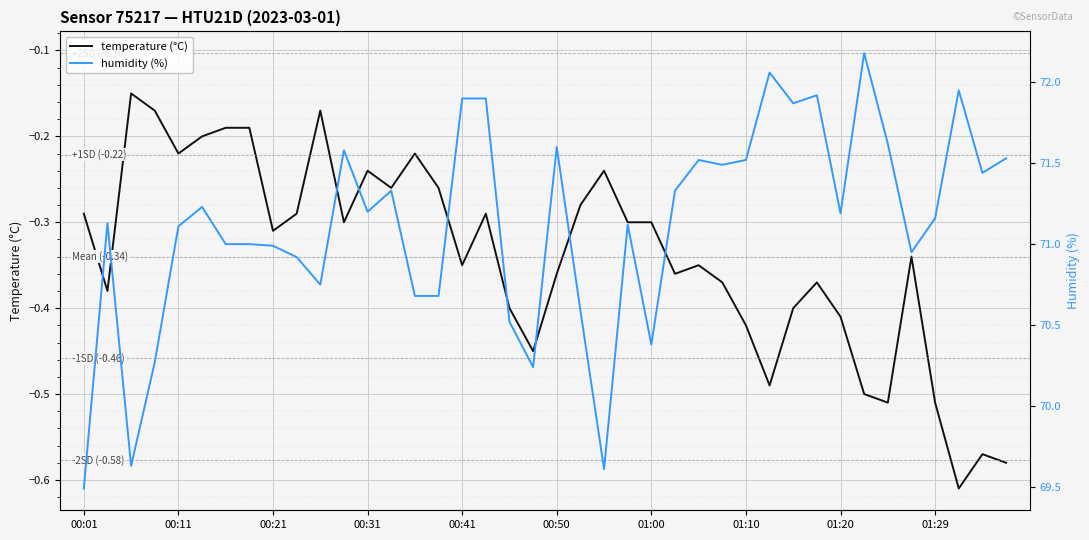

Which series has the widest spread of values?

humidity (%)